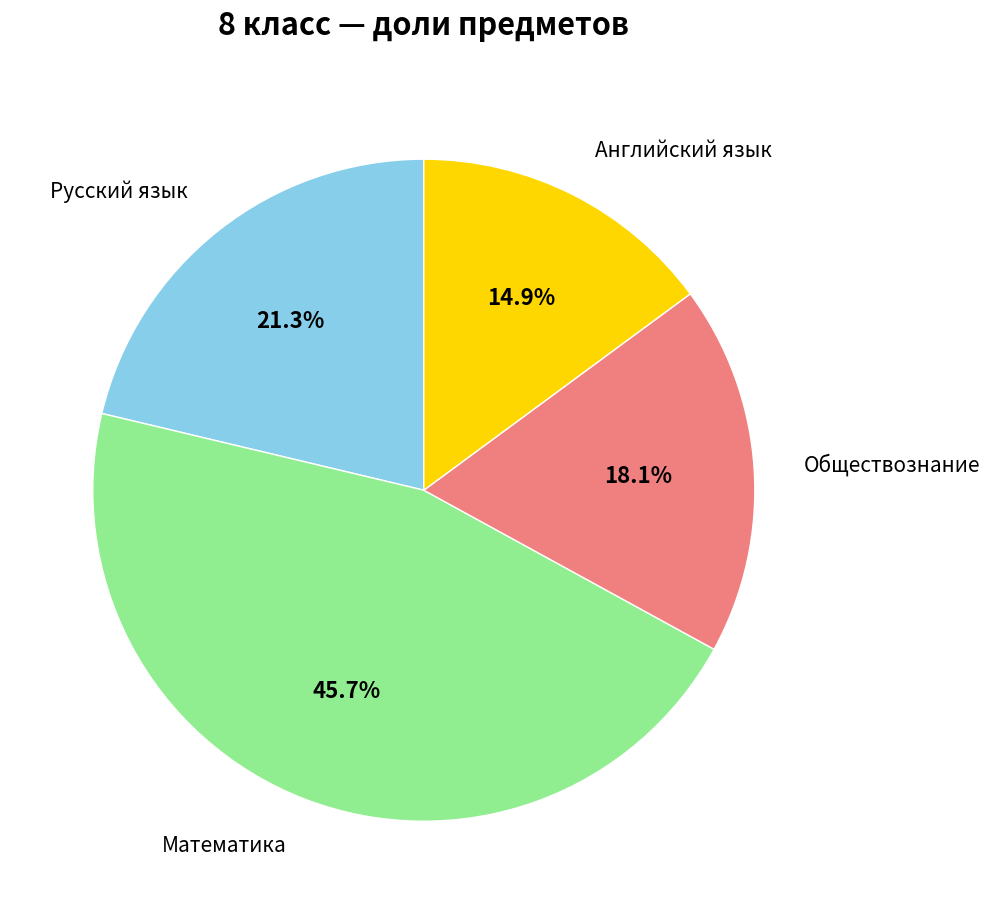

Count the number of slices in the pie.

4